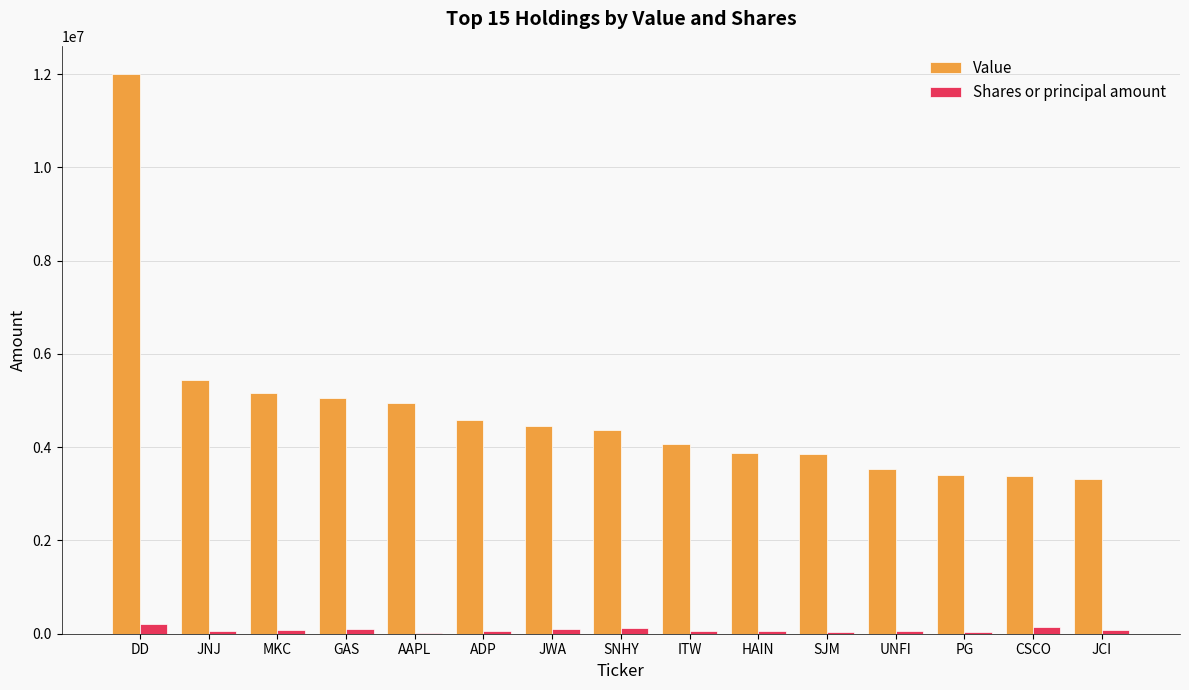

What is the sum of all Shares or principal amount values?

1207455